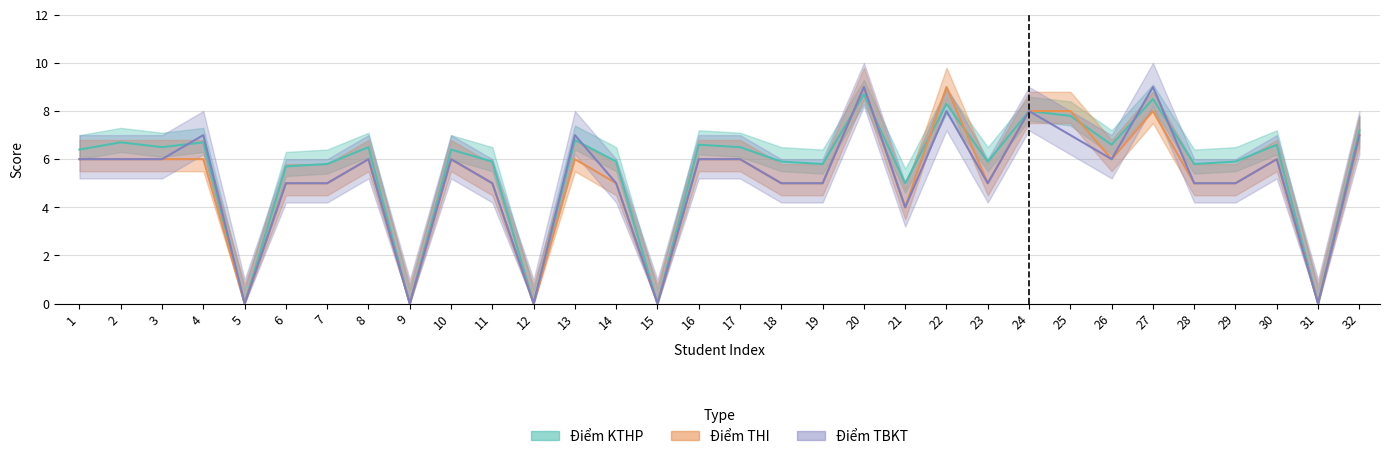

Which series has the widest spread of values?

Điểm THI